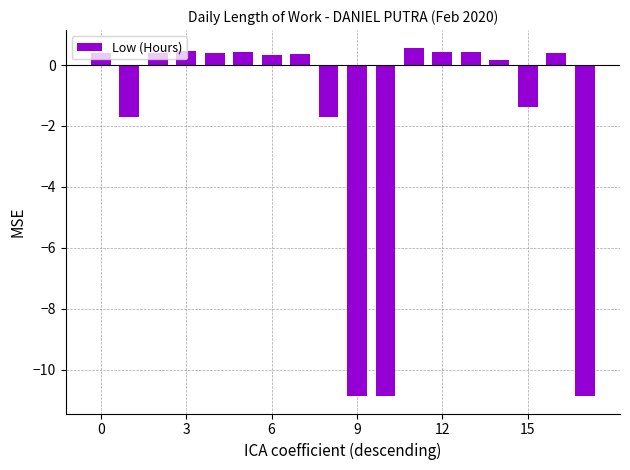

What is the greatest value displayed?

0.6